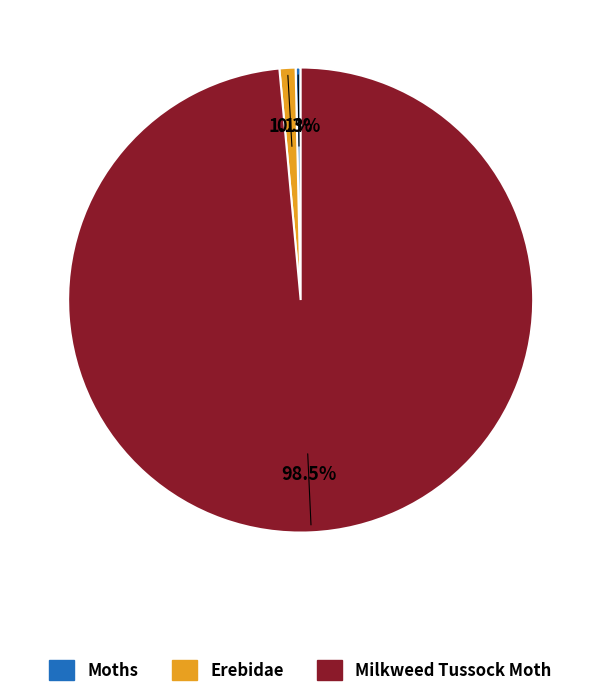

Does Moths account for over 50% of the chart?

No